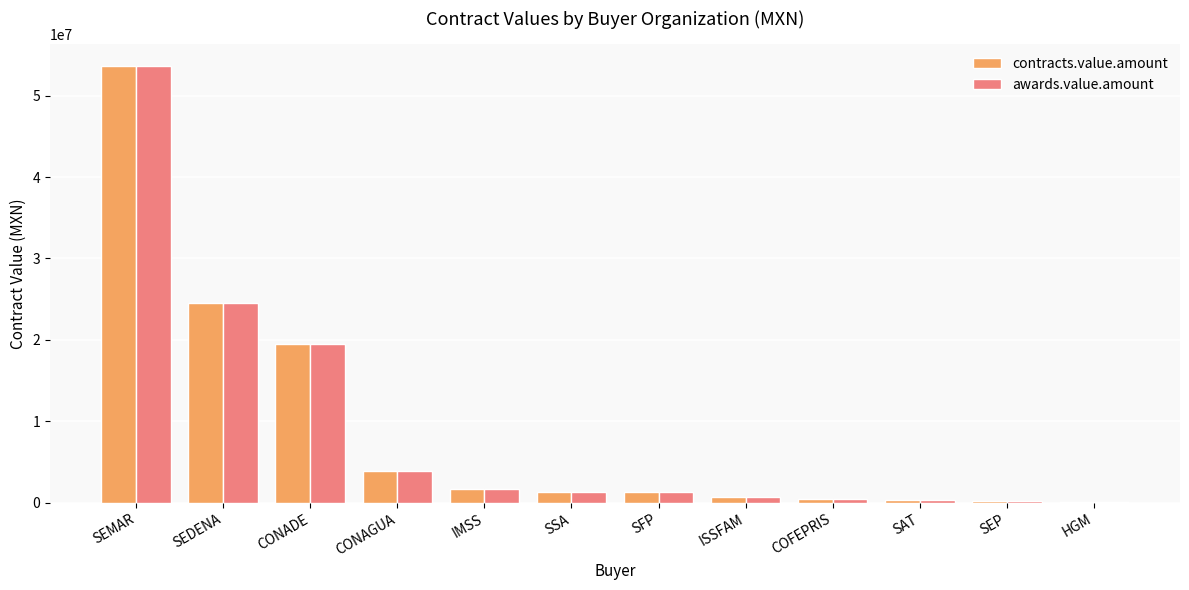

True or false: awards.value.amount has a value of 53640025.4 at SEMAR.

True